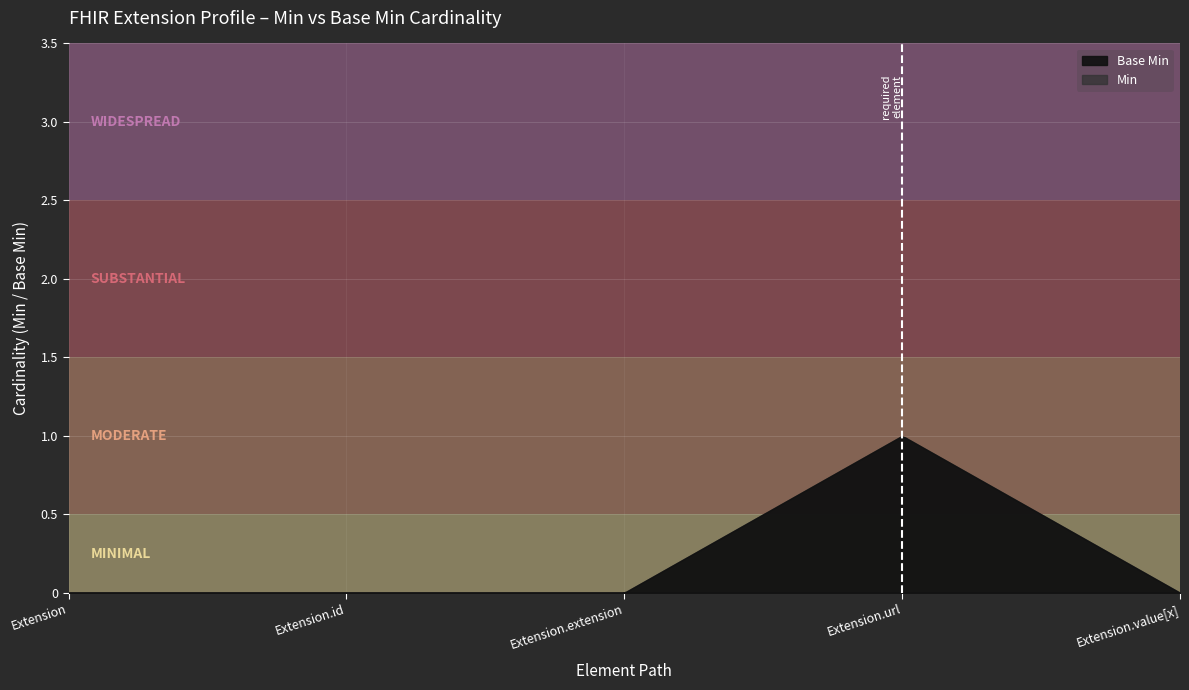

The value of Base Min at Extension.extension is 0. True or false?

True